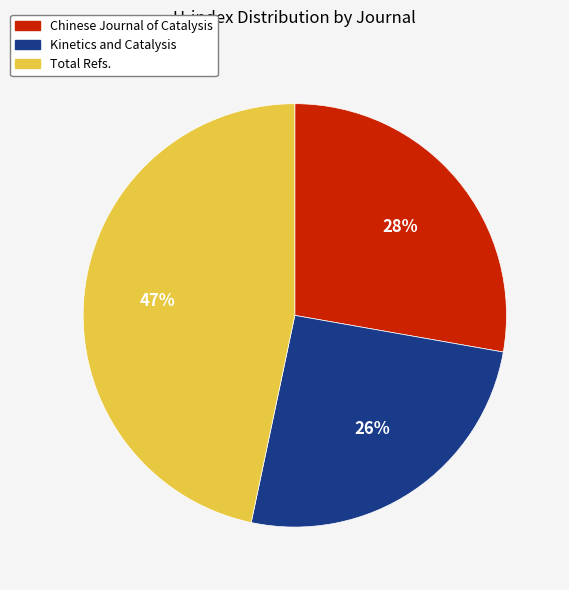

To the nearest percent, what is the average slice percentage?

33%